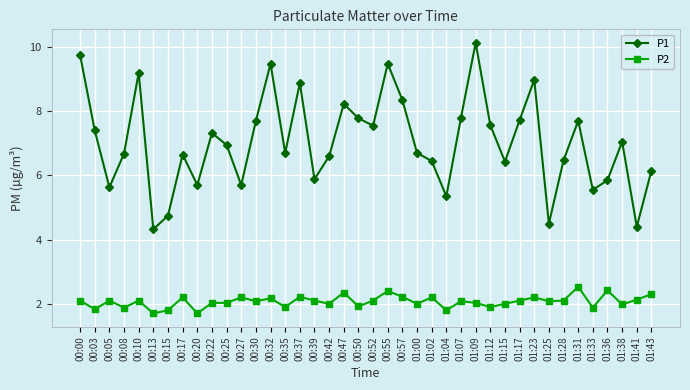

What are all the series names shown in the legend?

P1, P2